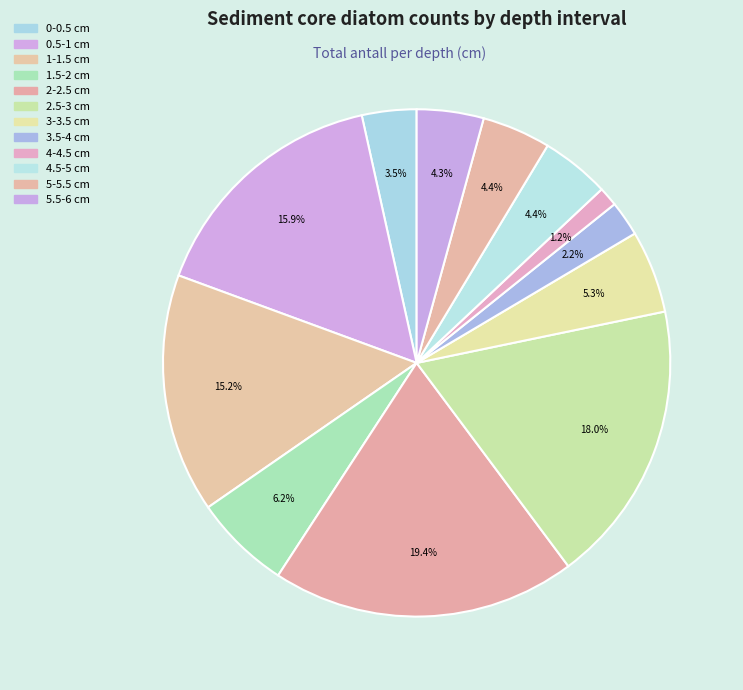

What is the ratio of the value at 2.5-3 to the value at 1.5-2?

2.9